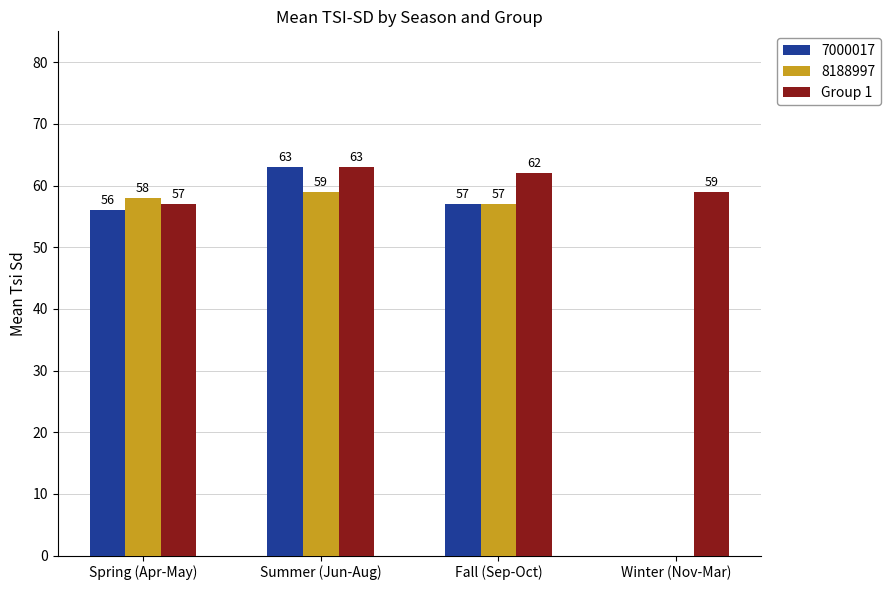

What value does the 7000017 series have at Spring (Apr-May)?

56